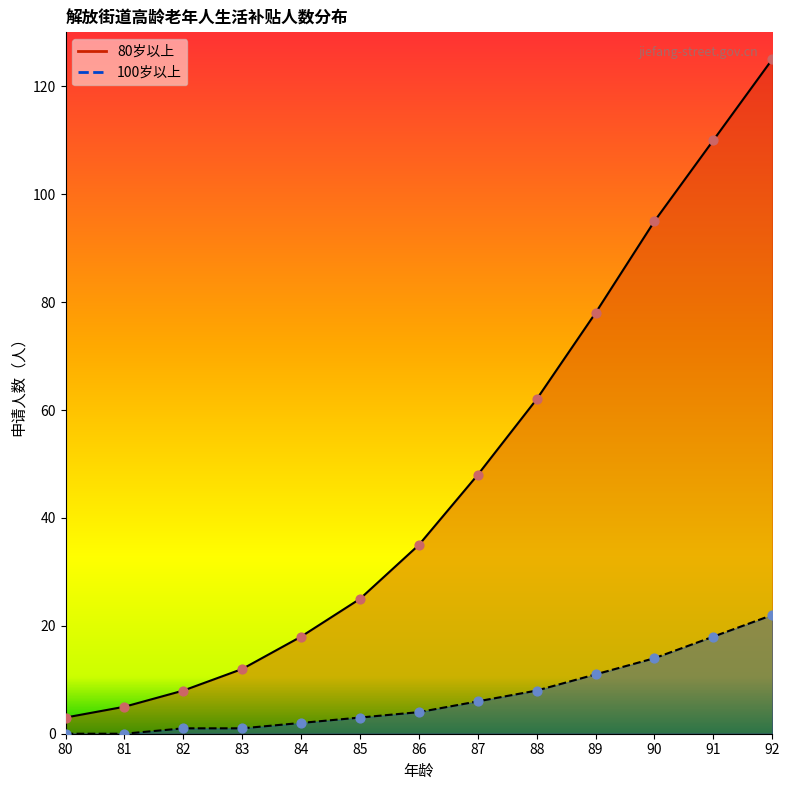

What are all the series names shown in the legend?

80岁以上, 100岁以上